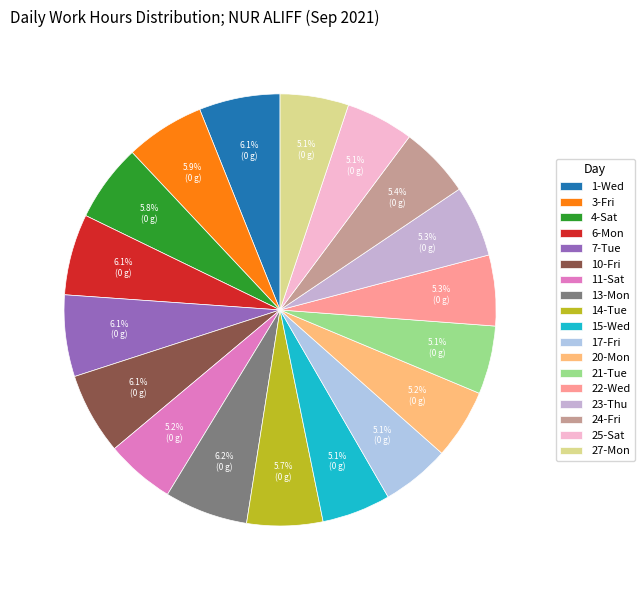

To the nearest percent, what is the difference between the largest and smallest slice percentages?

1%